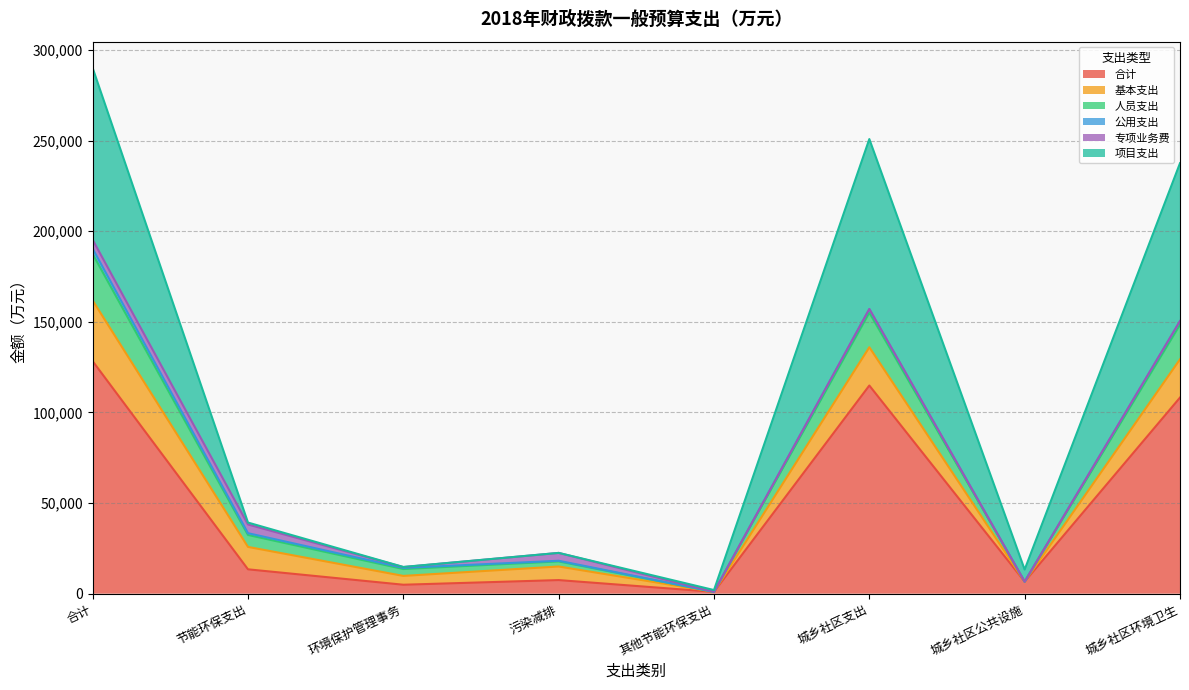

What is the label of the 3rd point from the left?

环境保护管理事务